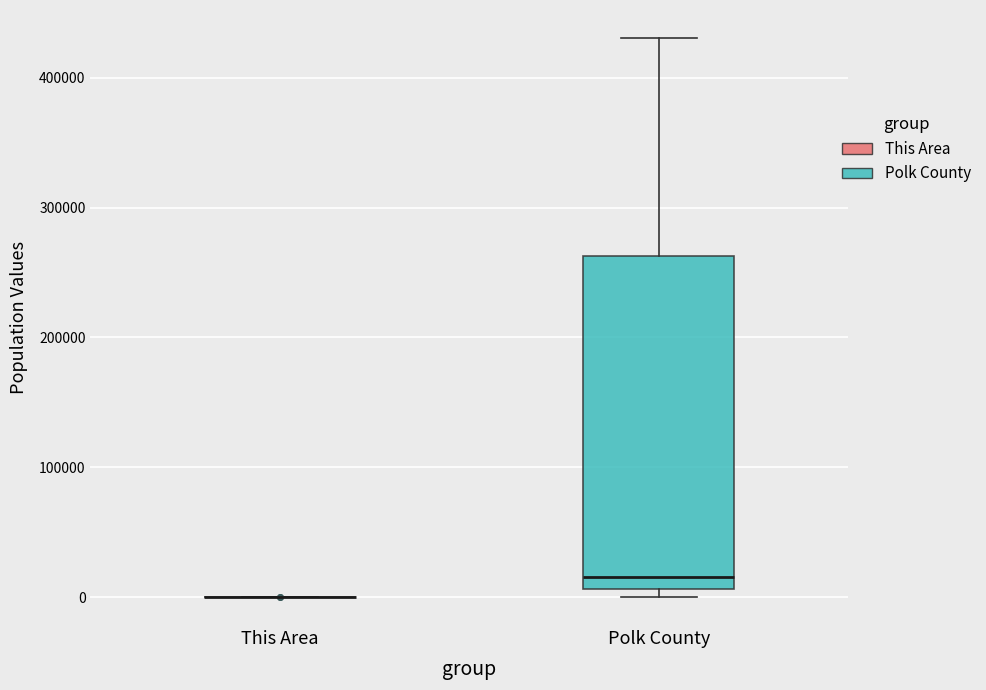

Comparing the boxes themselves (not the whiskers), which one is the tallest?

Polk County